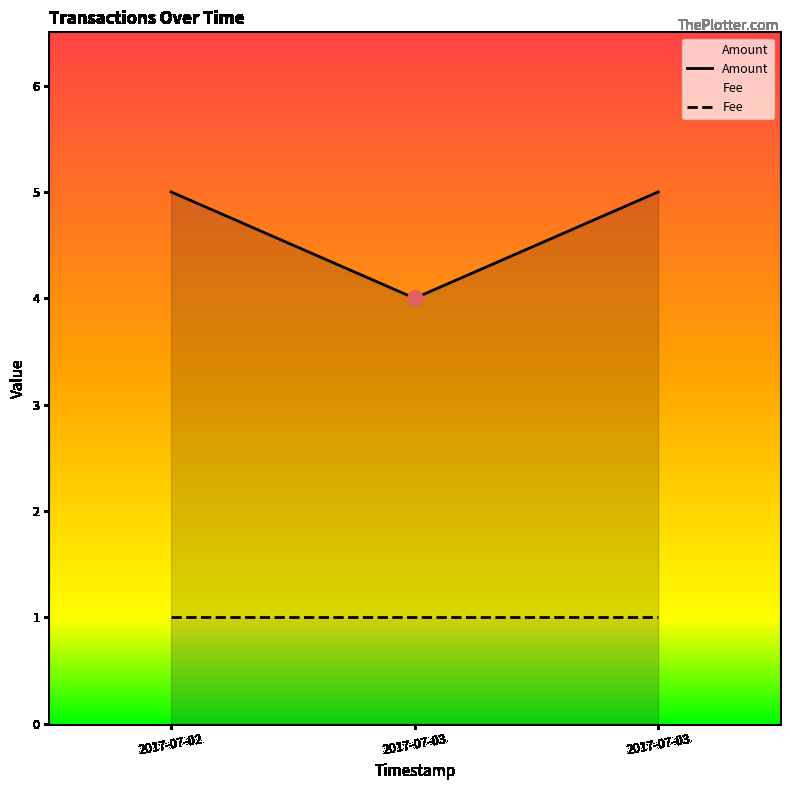

Approximately how many times larger is the value at 2017-07-03 compared to 2017-07-03?

0.8